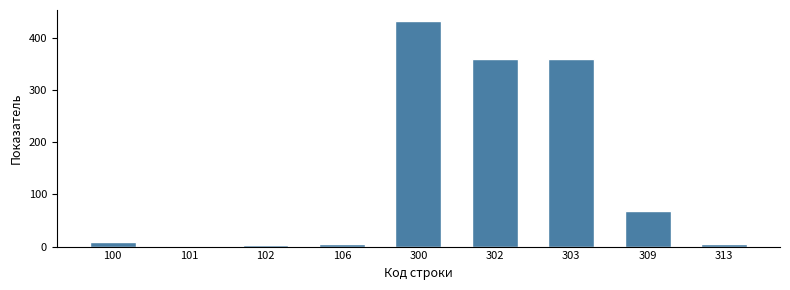

What is the average value?

138